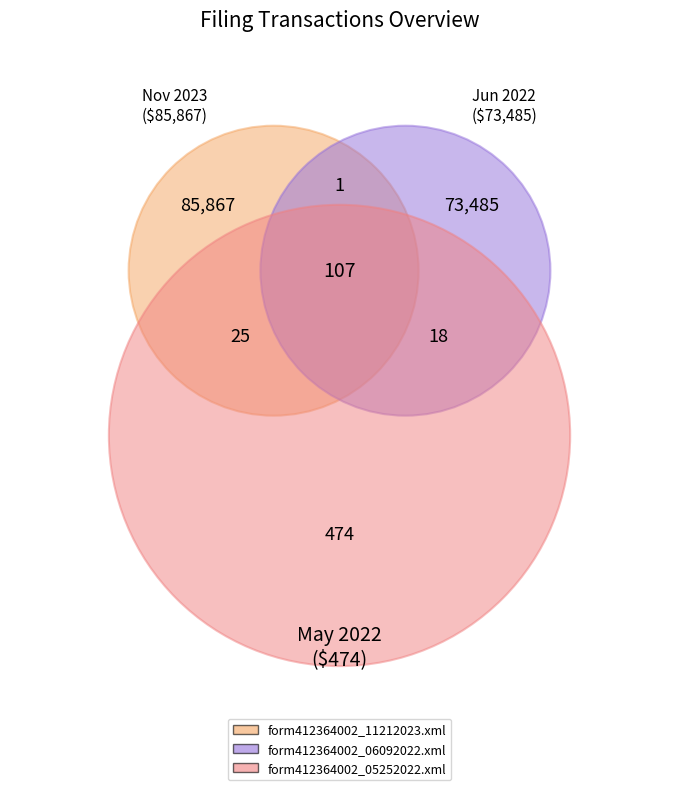

How many segments does this pie chart have?

3